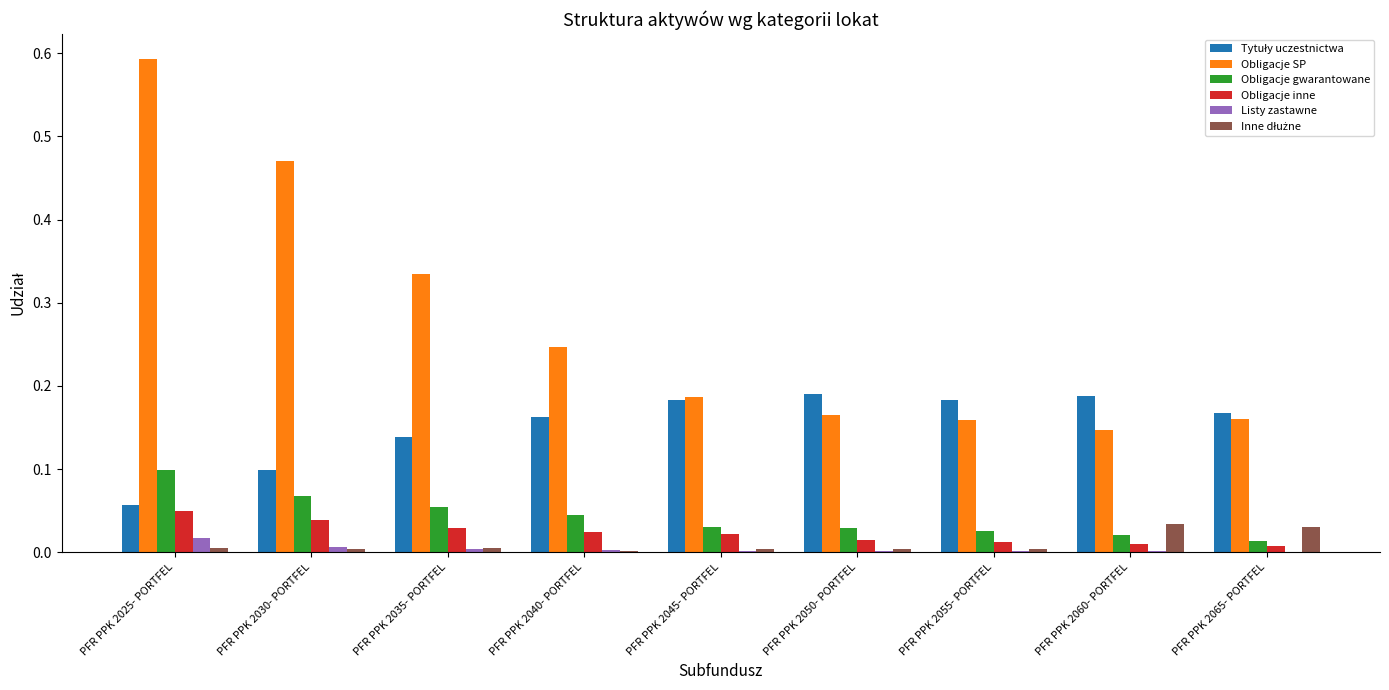

Which label corresponds to the largest value in the chart?

PFR PPK 2025- PORTFEL